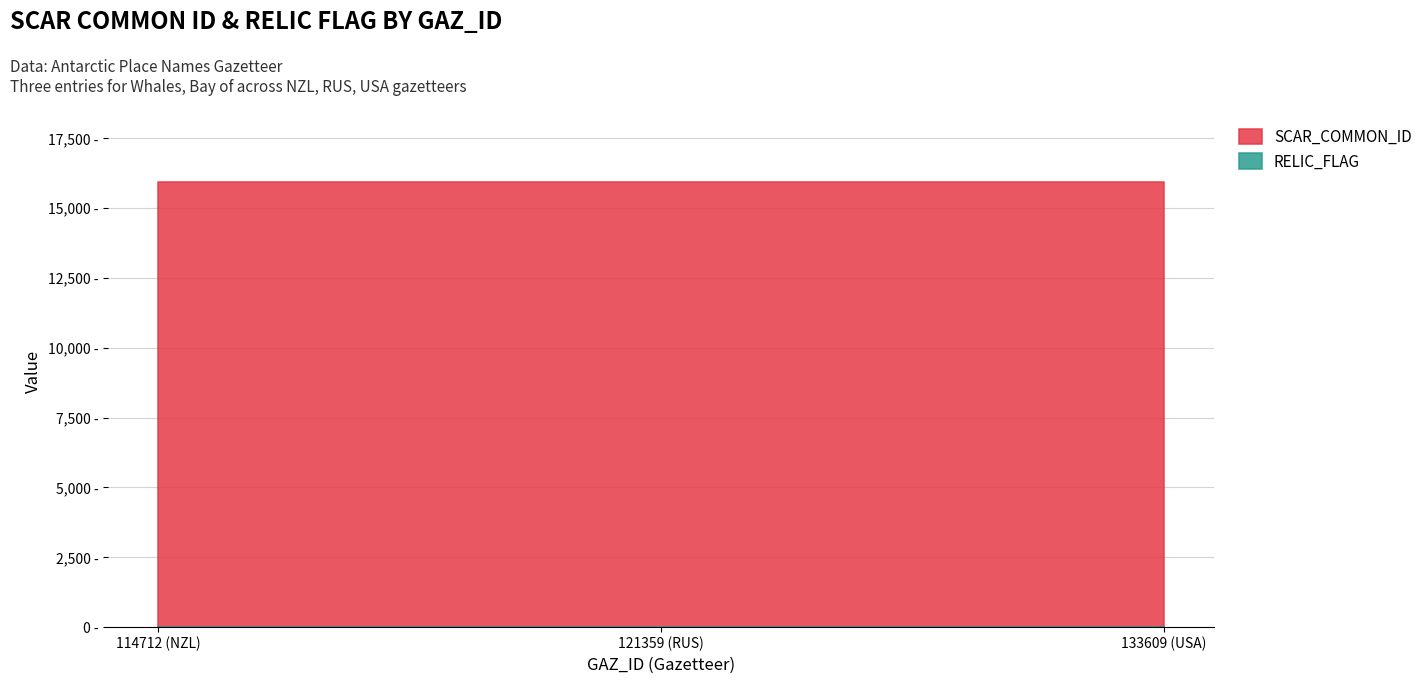

Which series changed the most between 114712 (NZL) and 133609 (USA)?

SCAR_COMMON_ID